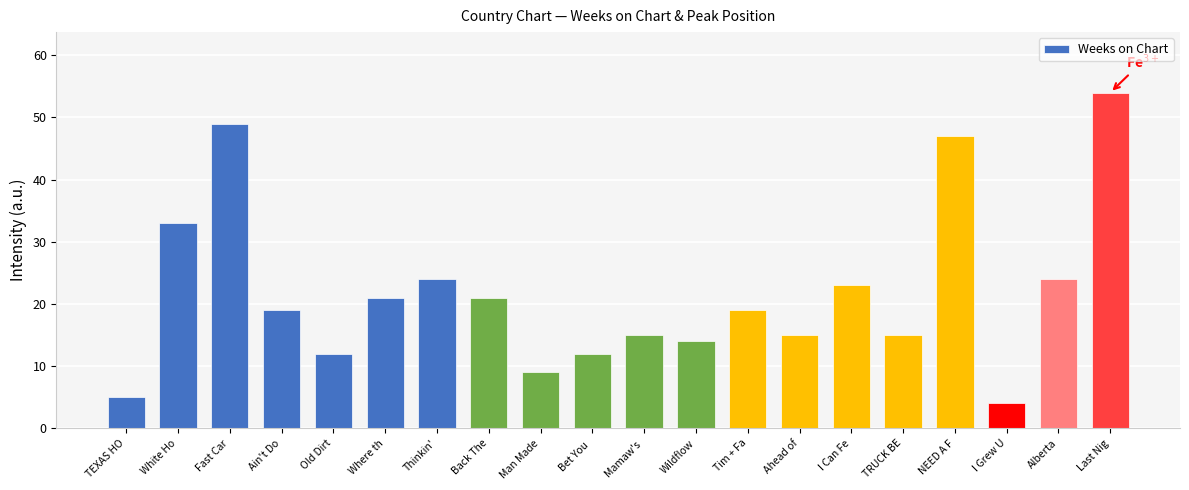

Reading left to right, what are all the values shown in this chart?

TEXAS HO=5	White Ho=33	Fast Car=49	Ain't Do=19	Old Dirt=12	Where th=21	Thinkin'=24	Back The=21	Man Made=9	Bet You =12	Mamaw's =15	Wildflow=14	Tim + Fa=19	Ahead of=15	I Can Fe=23	TRUCK BE=15	NEED A F=47	I Grew U=4	Alberta=24	Last Nig=54